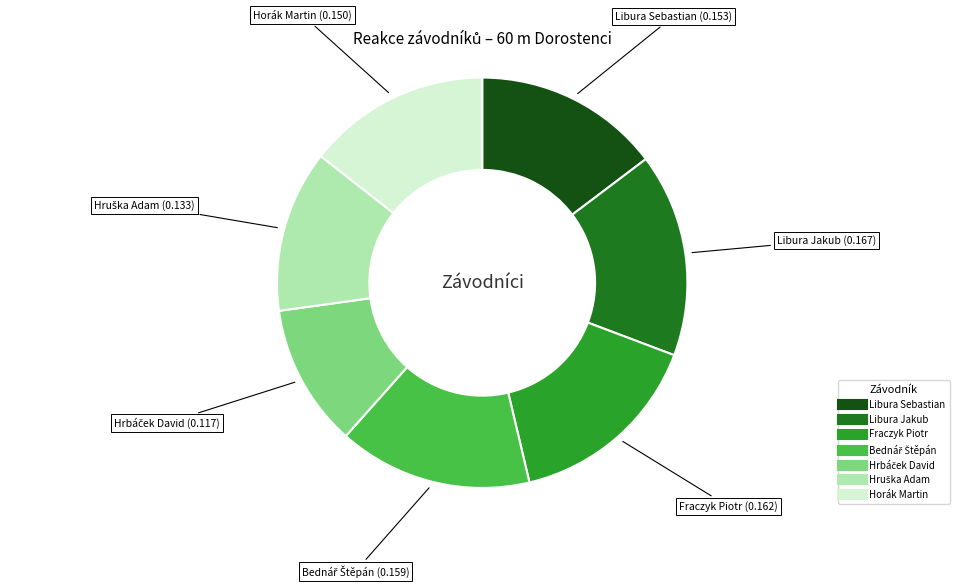

Count the number of slices in the pie.

7